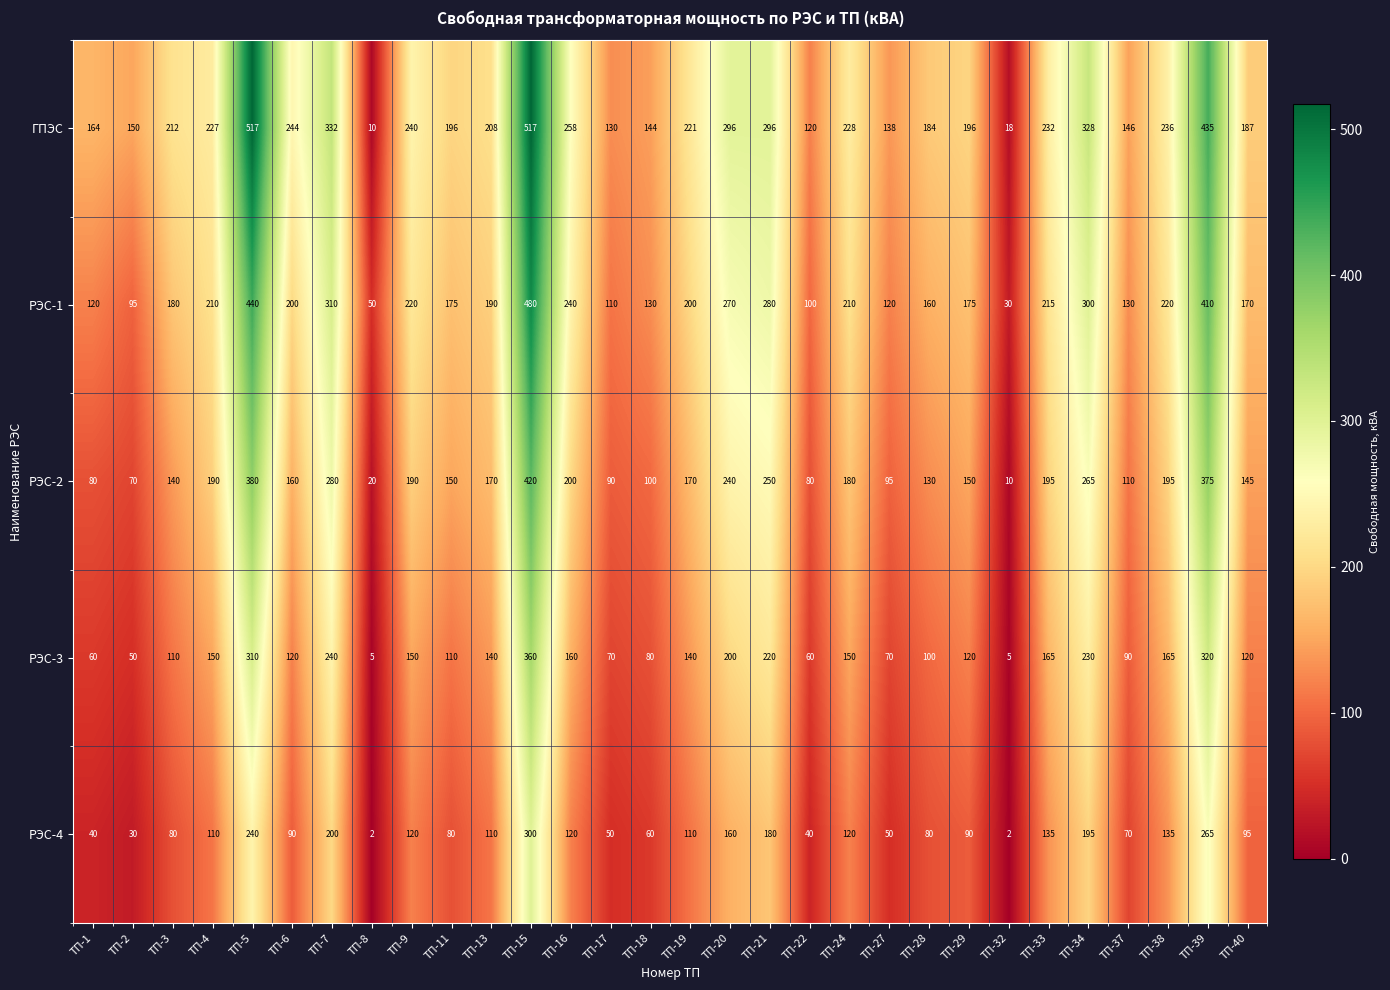

The value of РЭС-3 at ТП-5 is 539. True or false?

False